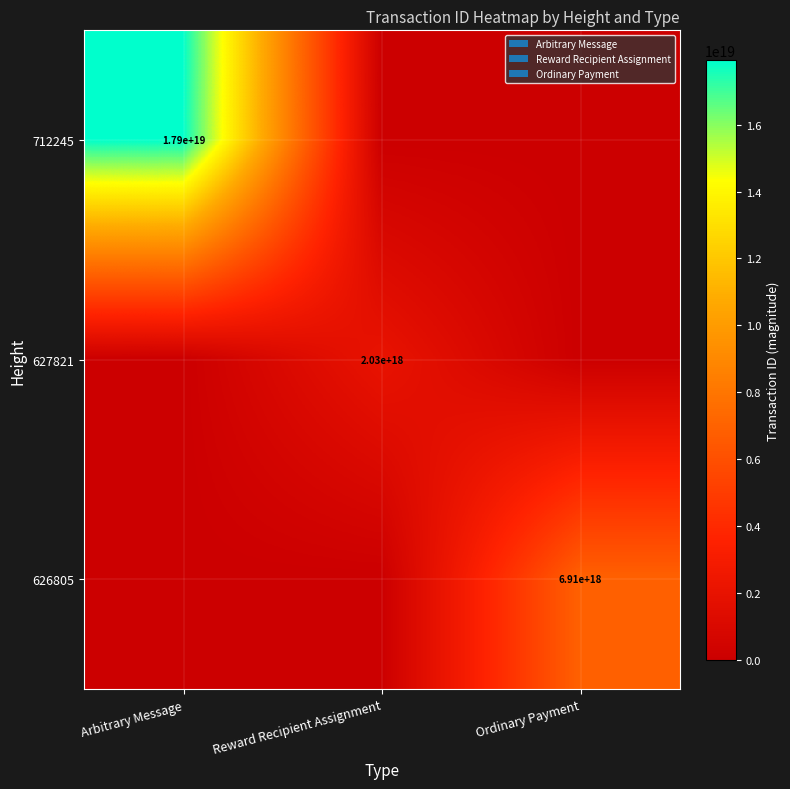

Is it true that 626805 equals 6910000000000000000 at Ordinary Payment?

True